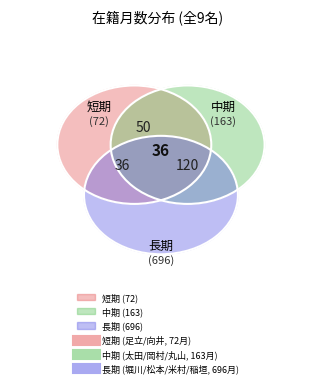

What is the change in value from 岡村 永一 to 丸山 将浩?

+1